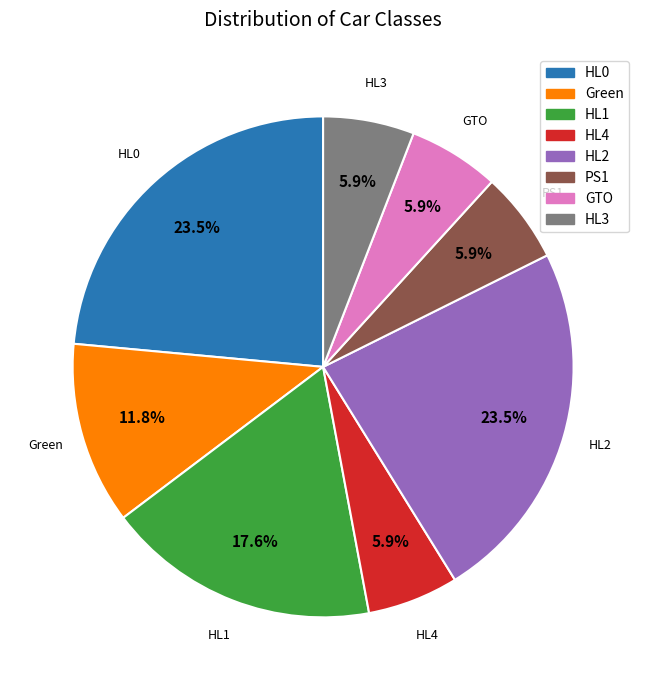

Approximately how many times larger is the value at HL2 compared to Green?

2.0